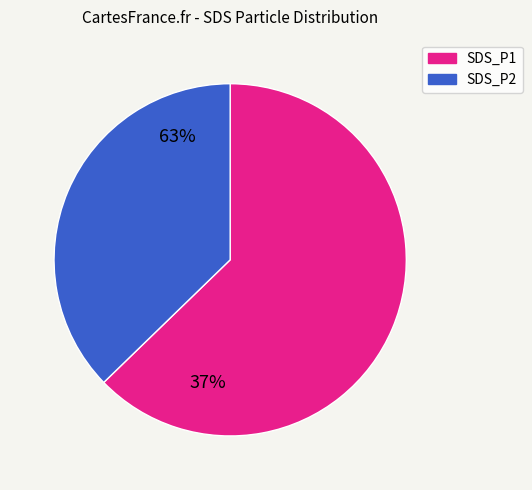

Is there any slice that represents more than half of the pie?

Yes